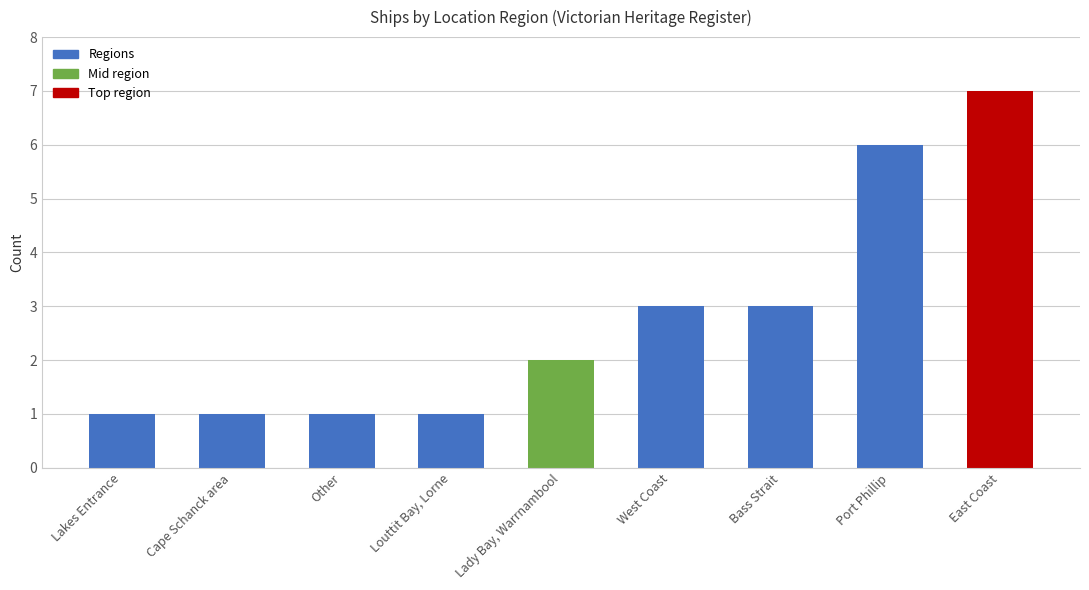

What is the sum of all values?

25